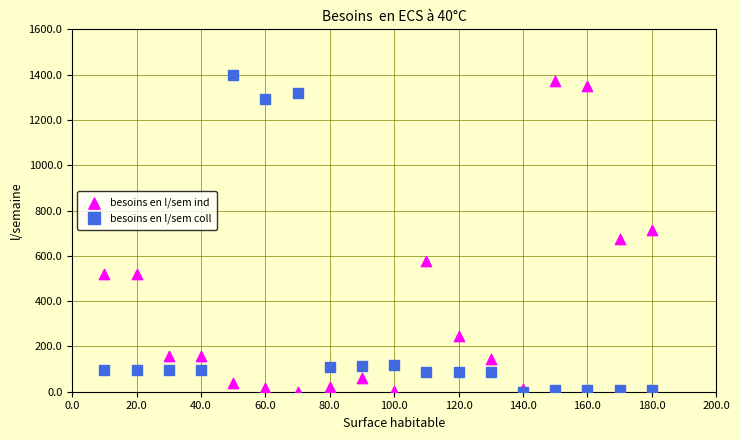

What are all the series names shown in the legend?

besoins en l/sem ind, besoins en l/sem coll